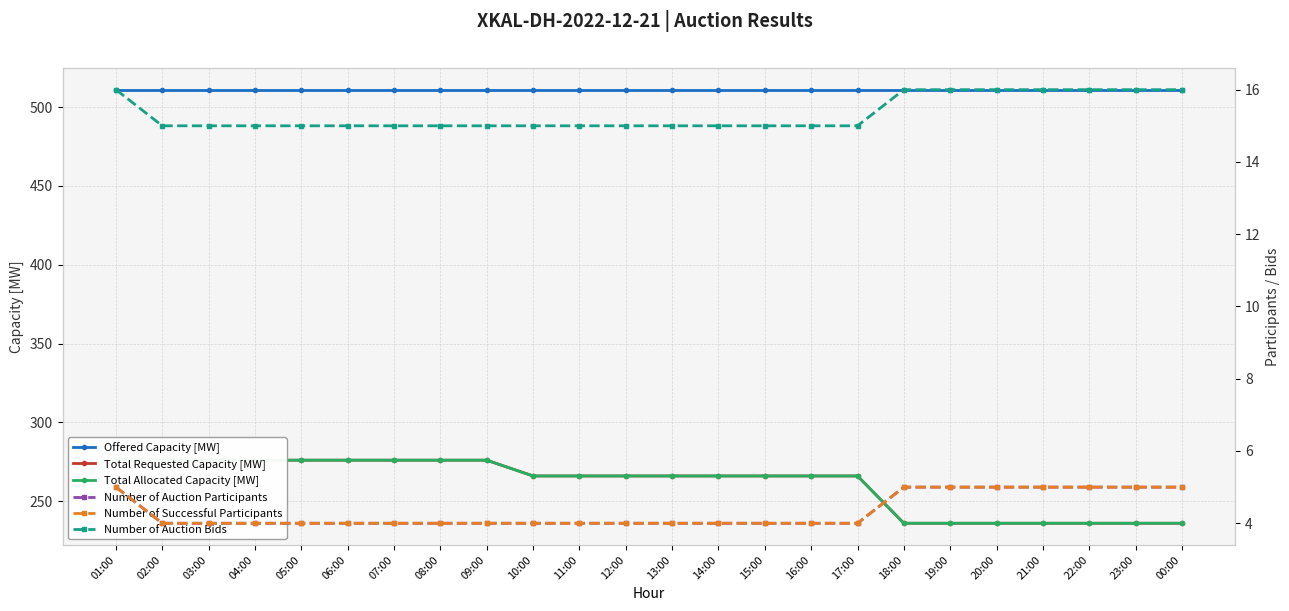

At which category does the chart reach its peak across all series?

01:00